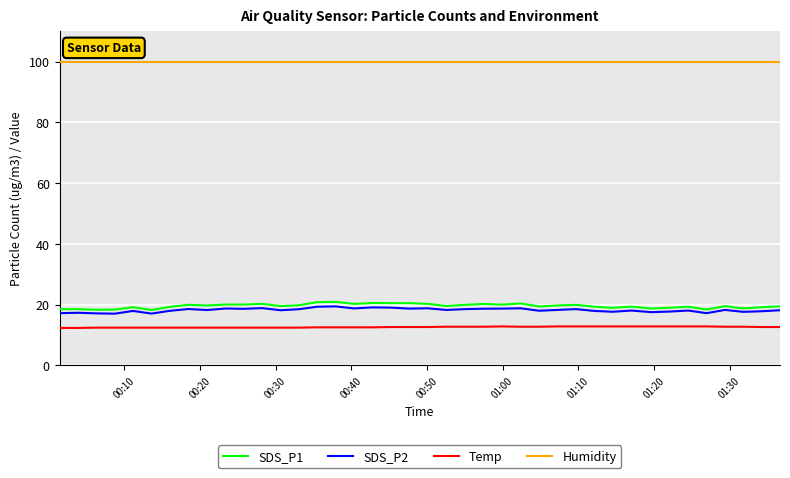

What is the difference between the maximum and minimum values in the SDS_P2 series?

2.4